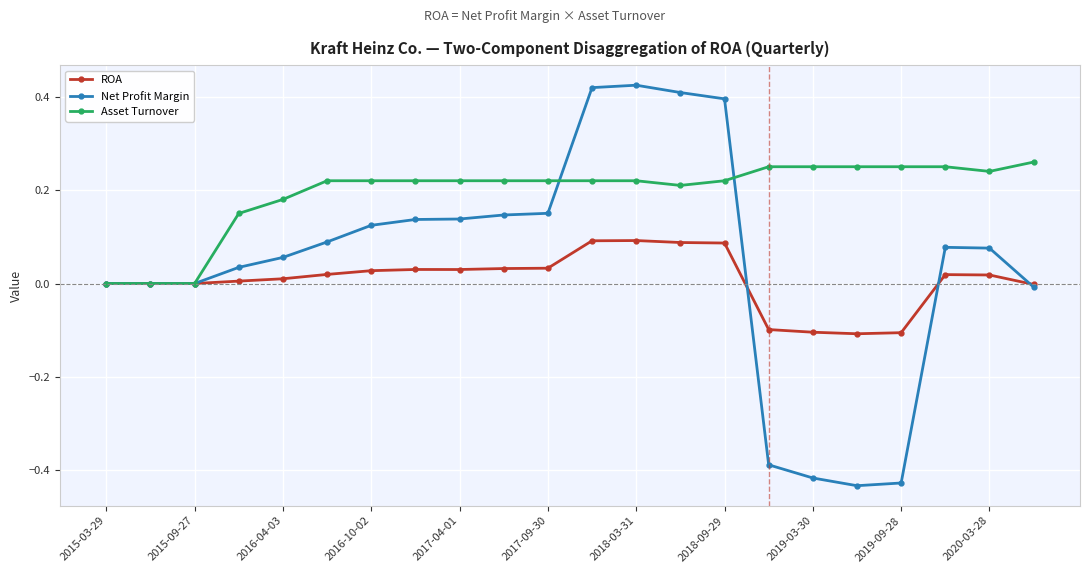

List the series in order of their overall mean, highest first.

Asset Turnover, Net Profit Margin, ROA